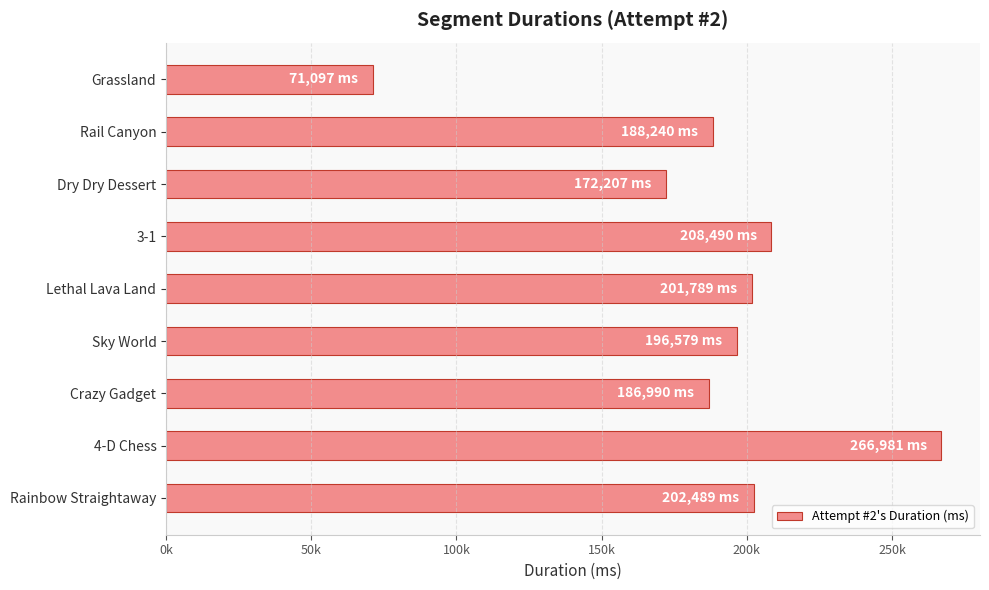

What is the difference between the maximum and minimum values?

195884